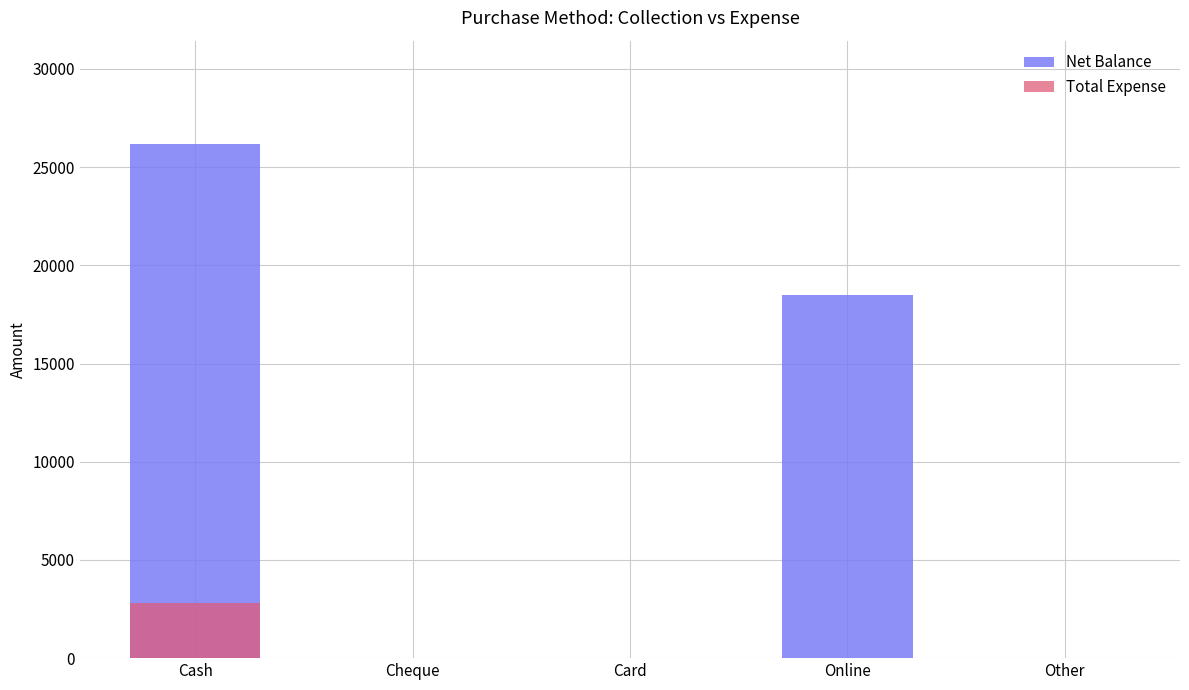

Reading left to right, extract all data points from this chart.

Net Balance: 26200	0	0	18500	0
Total Expense: 2800	0	0	0	0